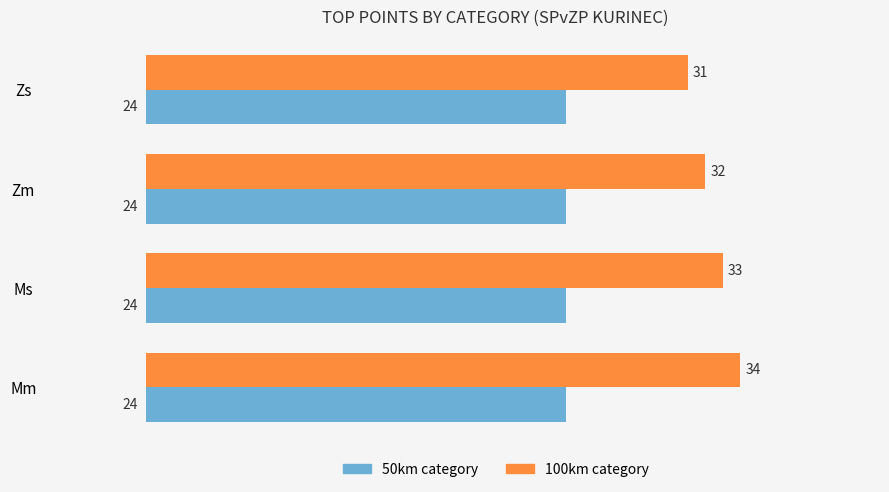

At which category is the sum across all series the highest?

Mm